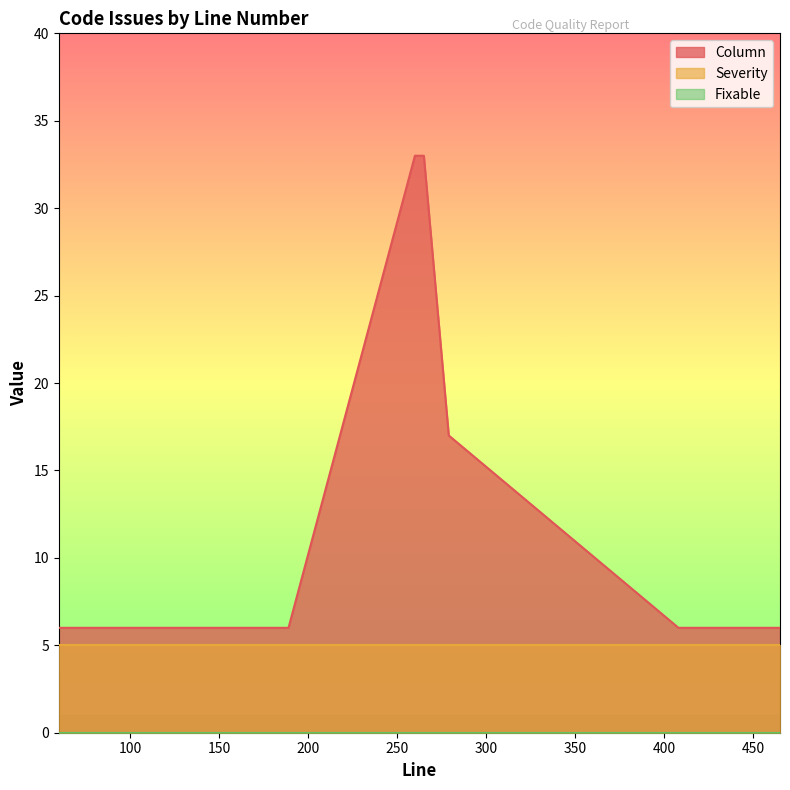

Reading left to right, list all the values displayed in this chart.

Column: 6	6	6	33	33	17	6	6	6	6	6	6	6	6	6	6	6	6	6	6
Severity: 5	5	5	5	5	5	5	5	5	5	5	5	5	5	5	5	5	5	5	5
Fixable: 0	0	0	0	0	0	0	0	0	0	0	0	0	0	0	0	0	0	0	0